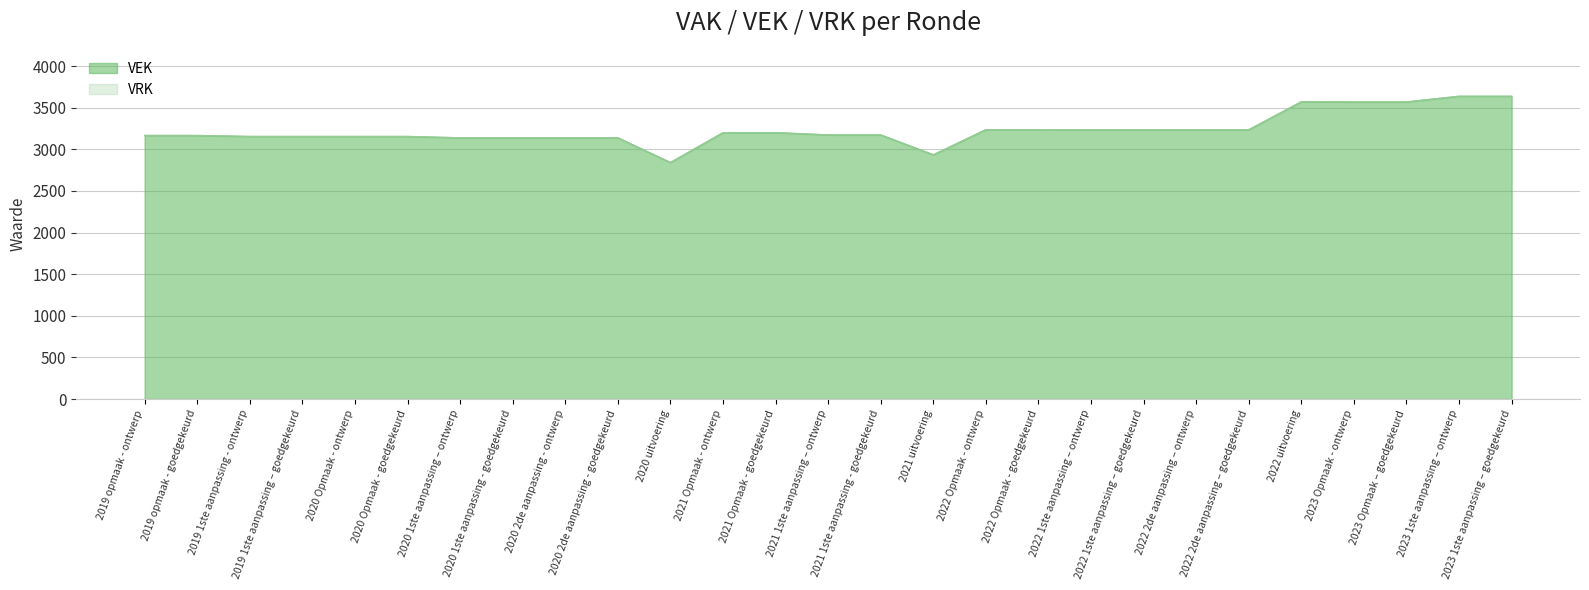

Rank the categories by value from lowest to highest.

2020 uitvoering, 2021 uitvoering, 2020 1ste aanpassing – ontwerp, 2020 1ste aanpassing - goedgekeurd, 2020 2de aanpassing - ontwerp, 2020 2de aanpassing - goedgekeurd, 2019 1ste aanpassing - ontwerp, 2019 1ste aanpassing – goedgekeurd, 2020 Opmaak - ontwerp, 2020 Opmaak - goedgekeurd, 2019 opmaak - ontwerp, 2019 opmaak - goedgekeurd, 2021 1ste aanpassing – ontwerp, 2021 1ste aanpassing - goedgekeurd, 2021 Opmaak - ontwerp, 2021 Opmaak - goedgekeurd, 2022 1ste aanpassing – ontwerp, 2022 1ste aanpassing – goedgekeurd, 2022 2de aanpassing – ontwerp, 2022 2de aanpassing – goedgekeurd, 2022 Opmaak - ontwerp, 2022 Opmaak - goedgekeurd, 2023 Opmaak - ontwerp, 2023 Opmaak – goedgekeurd, 2022 uitvoering, 2023 1ste aanpassing – ontwerp, 2023 1ste aanpassing – goedgekeurd